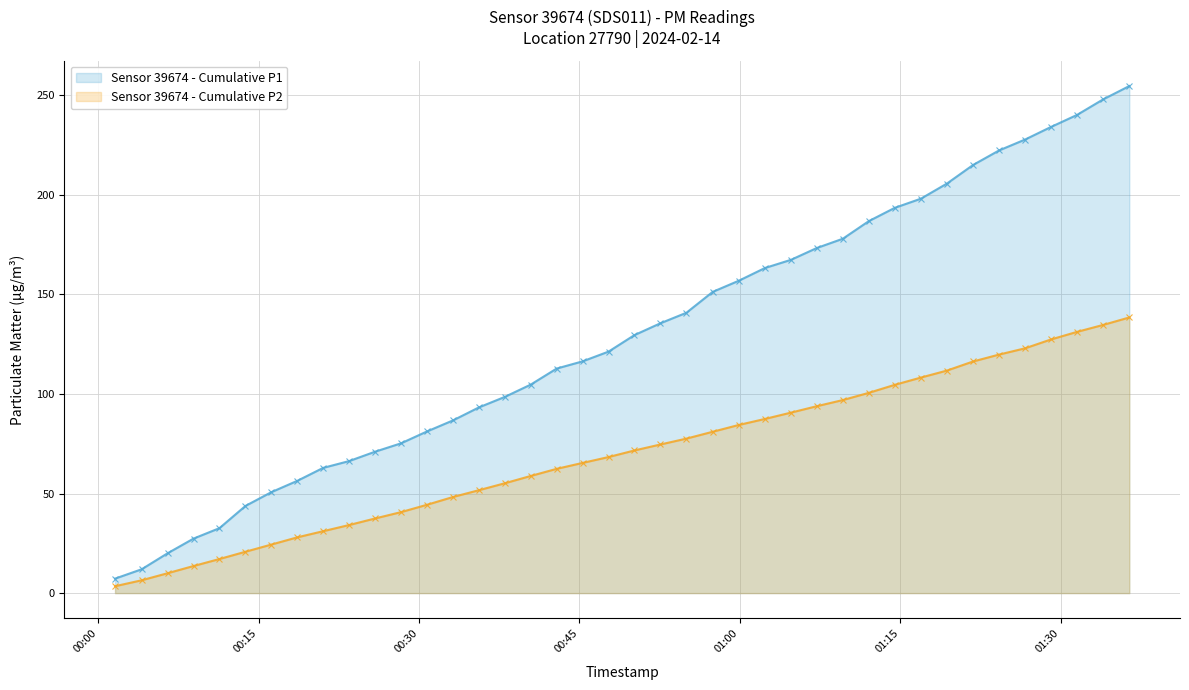

What is the value of the Sensor 39674 - Cumulative P1 point at the 9th from the left?

62.9